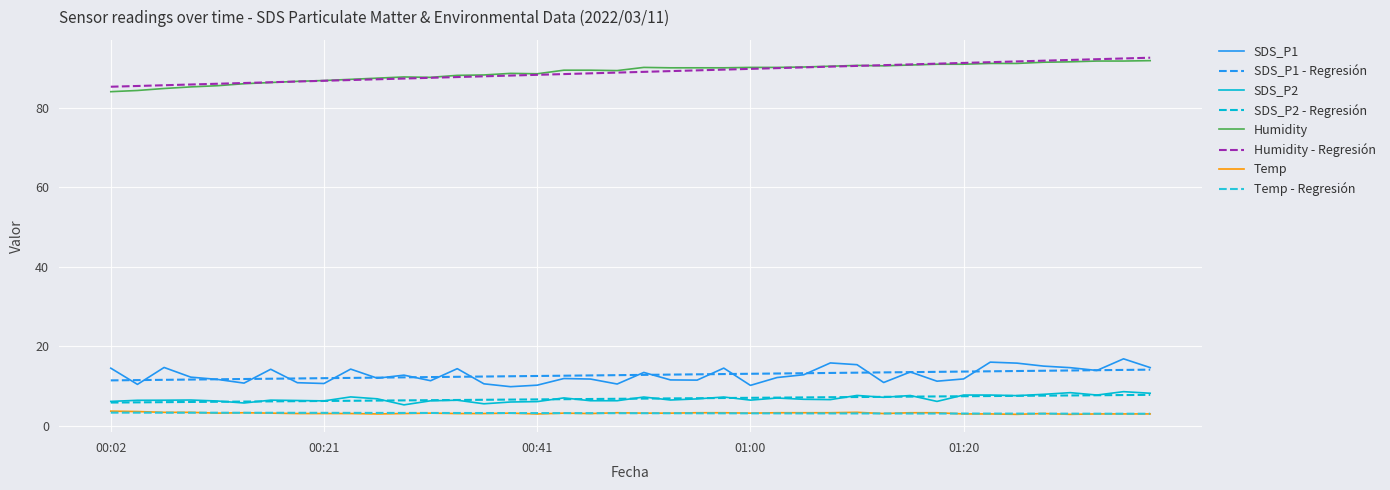

True or false: SDS_P2 has more than 0 interior local peaks.

True